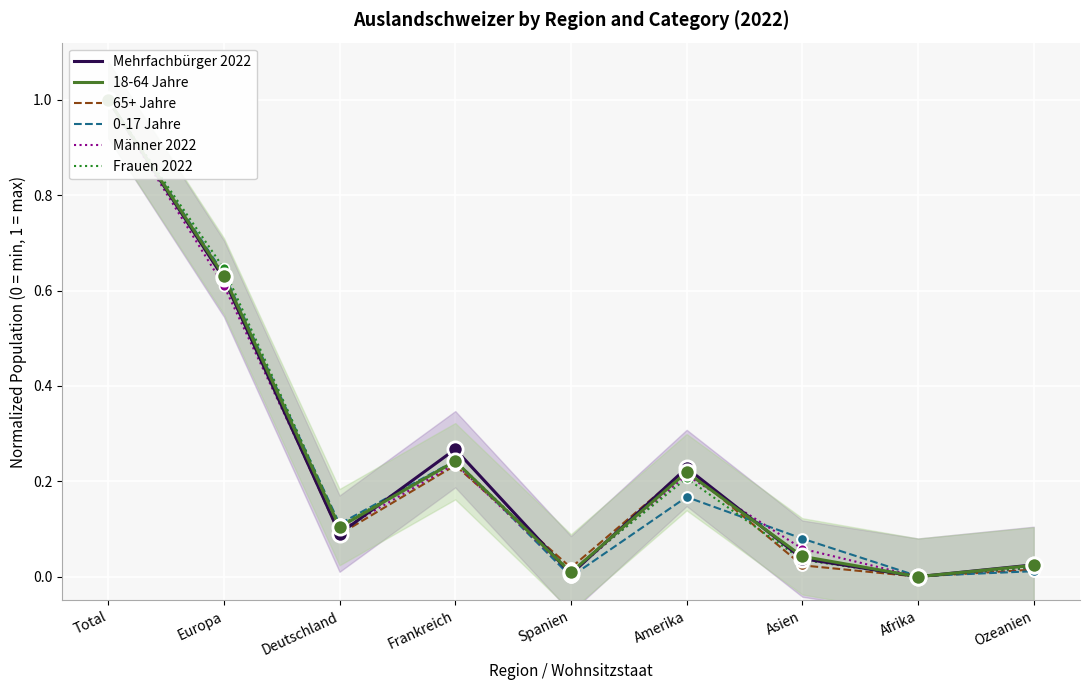

Which series reaches the maximum Y coordinate?

Mehrfachbürger 2022